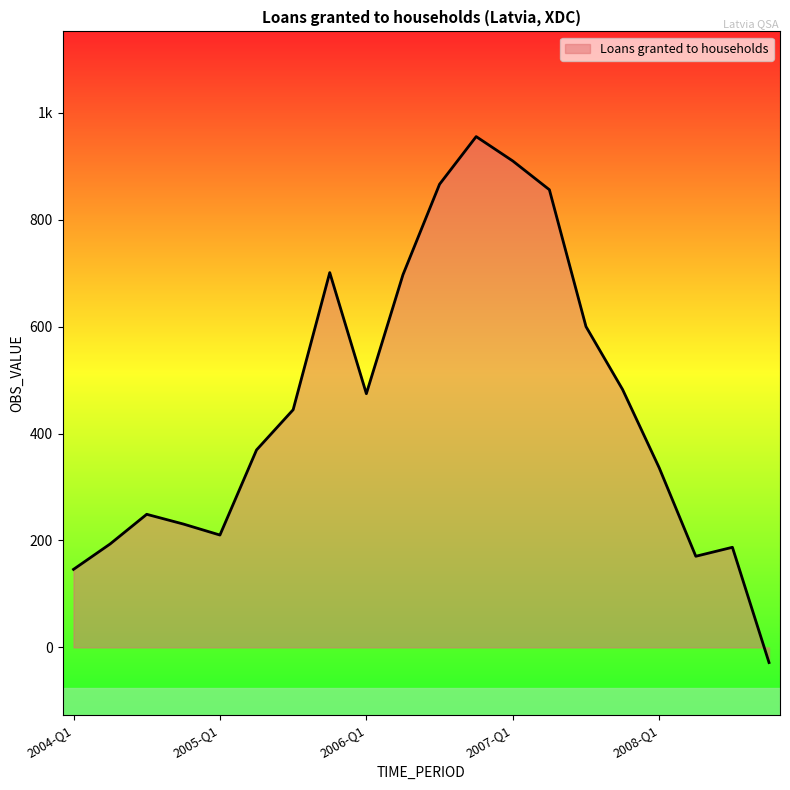

What is the value of the 18th point from the left?

170.5